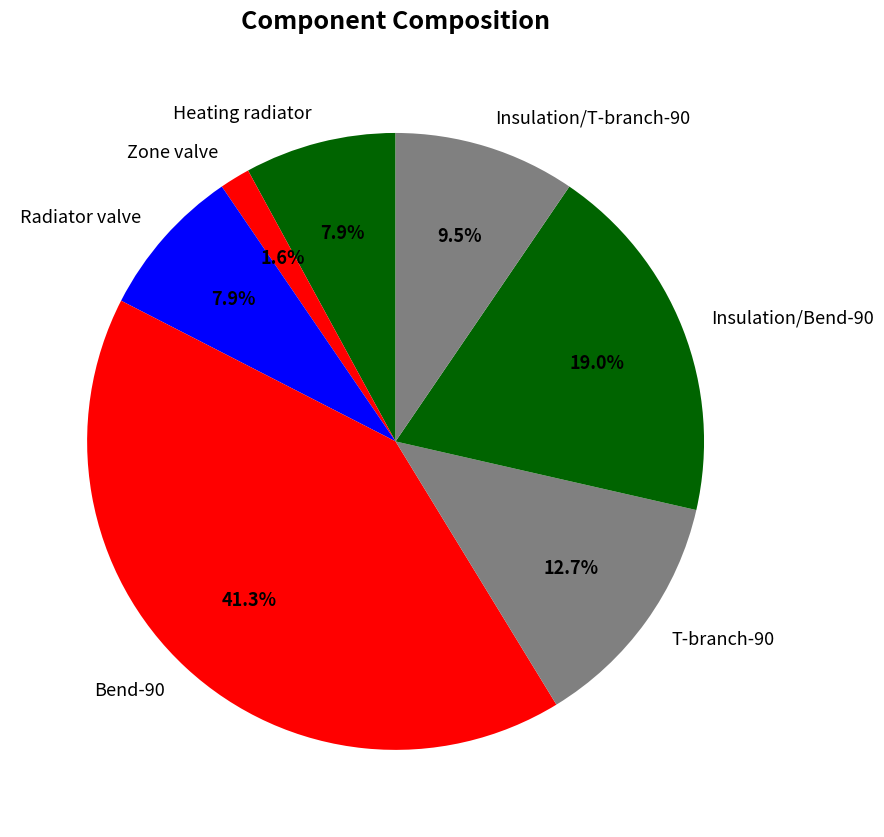

Count the number of slices in the pie.

7